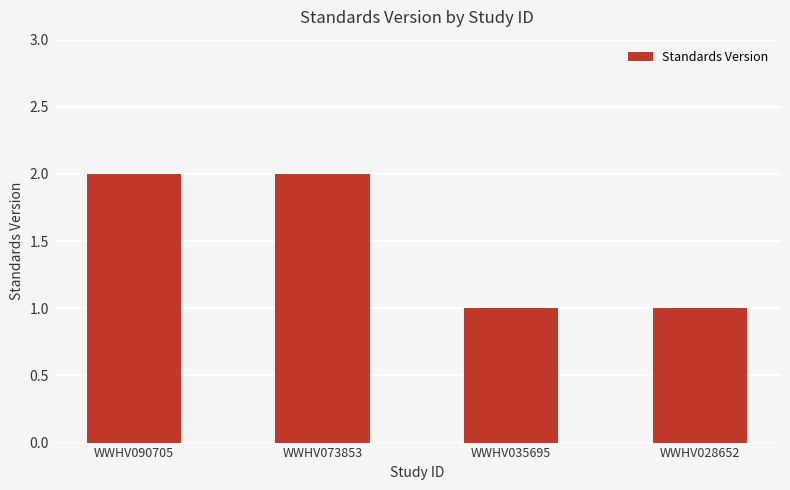

True or false: the data shows 0 at WWHV028652.

False